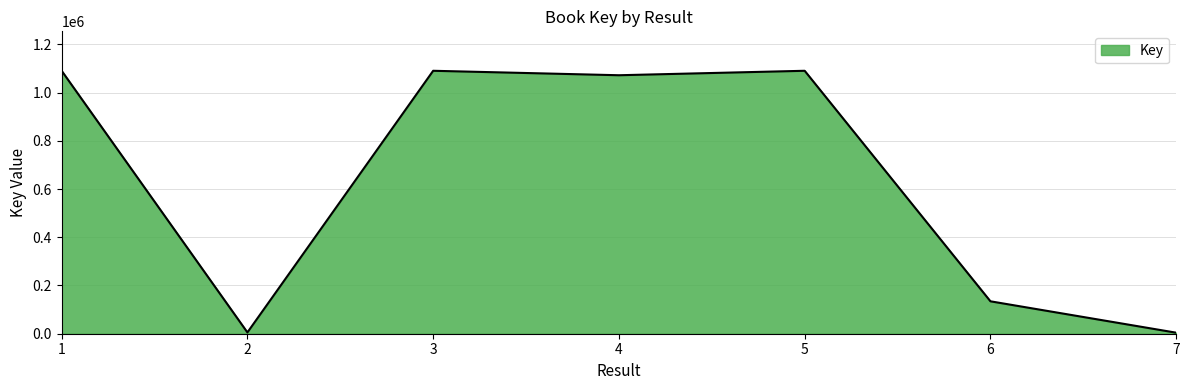

Approximately how many times larger is the value at 4 compared to 3?

1.0